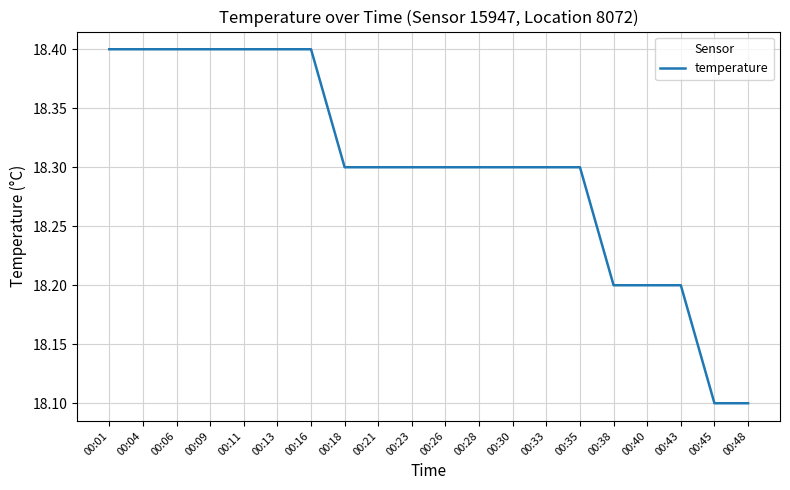

Approximately how many times larger is the value at 00:23 compared to 00:26?

1.0